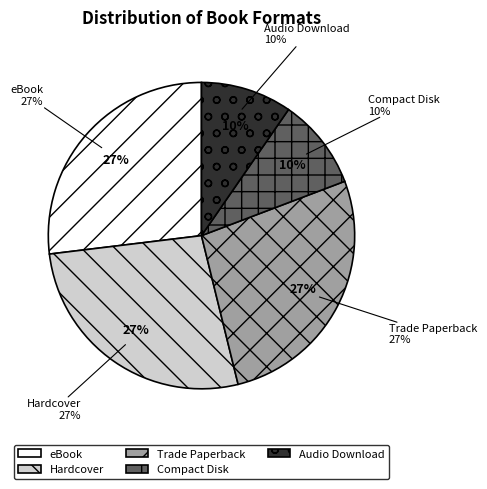

Is there any slice that represents more than half of the pie?

No